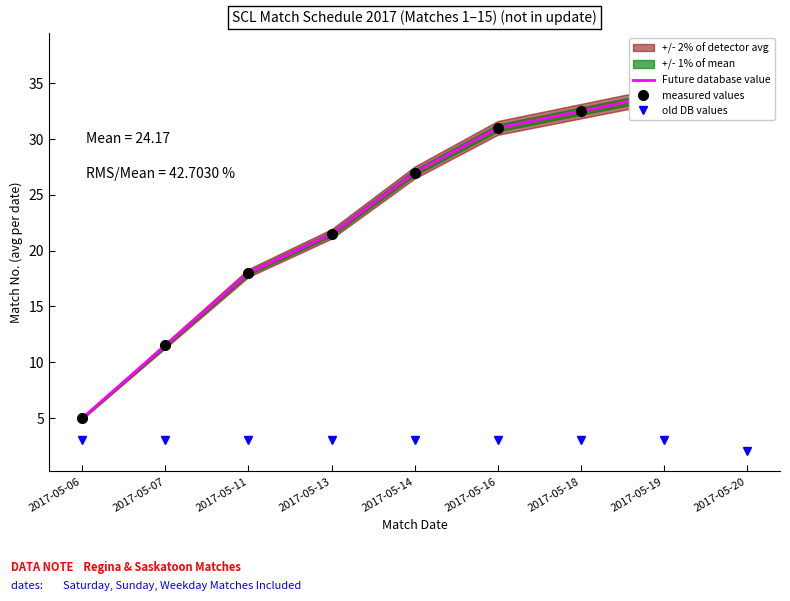

What is the value of the measured values point at the 6th from the left?

31.0